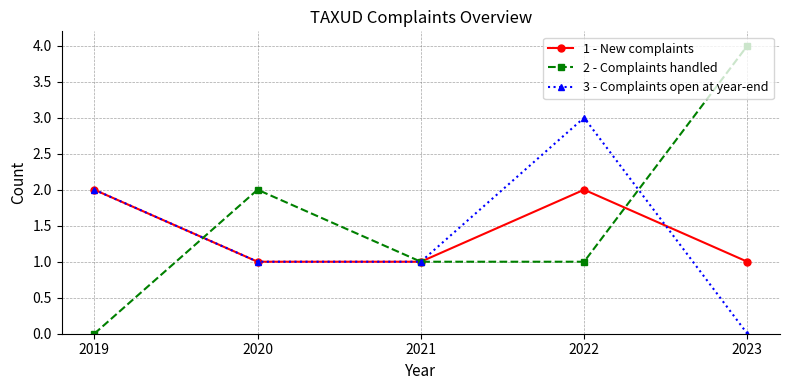

The value of 1 - New complaints at 2019 is 3. True or false?

False